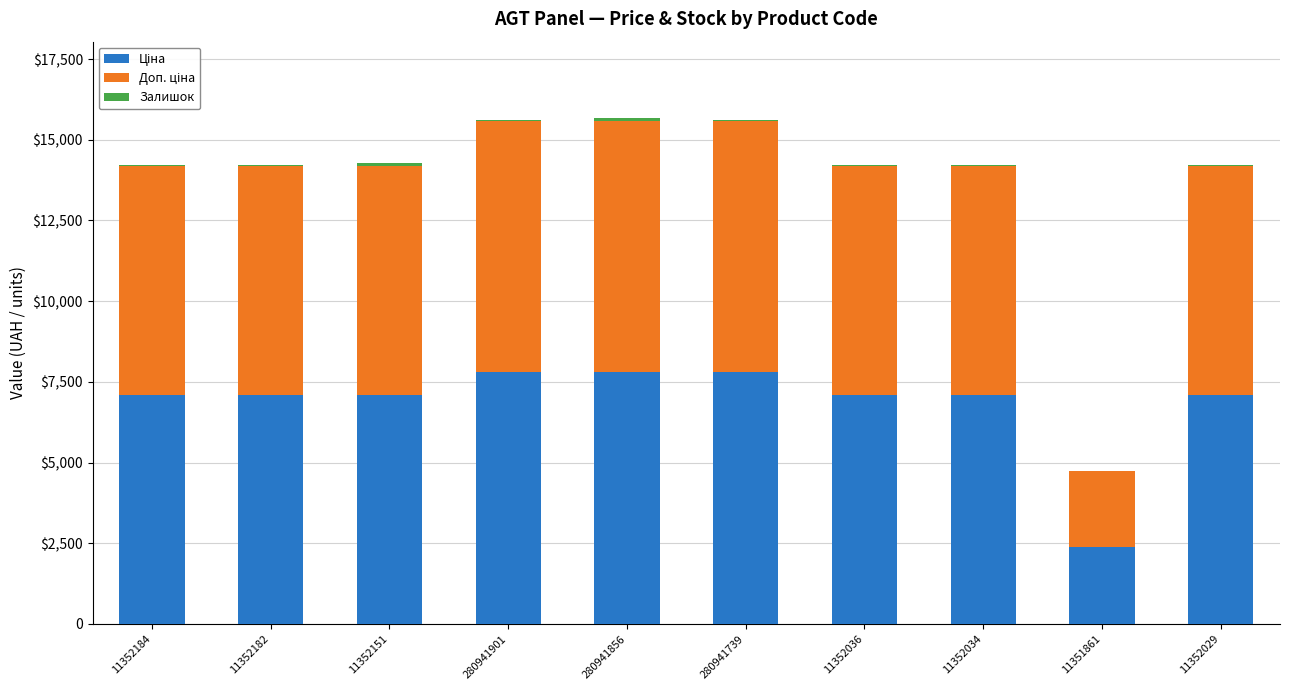

List the series in order of their peak value, lowest first.

Залишок, Ціна, Доп. ціна